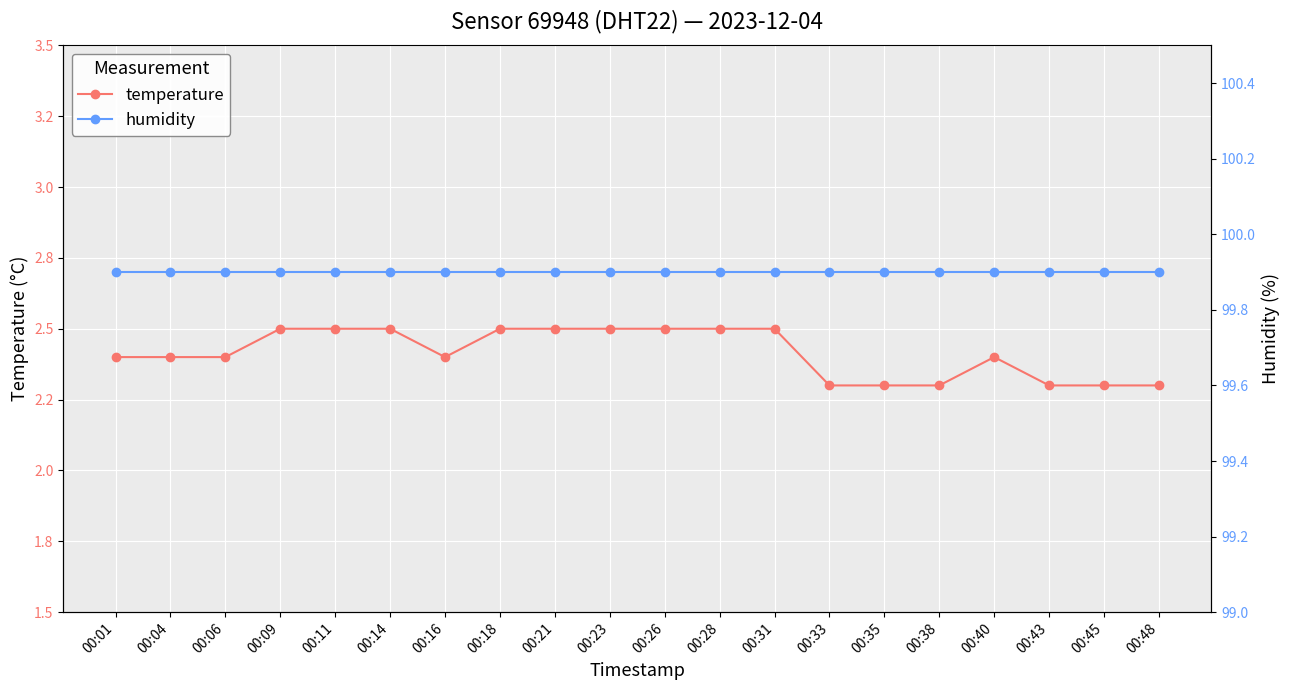

Which series has the largest total across all categories?

humidity